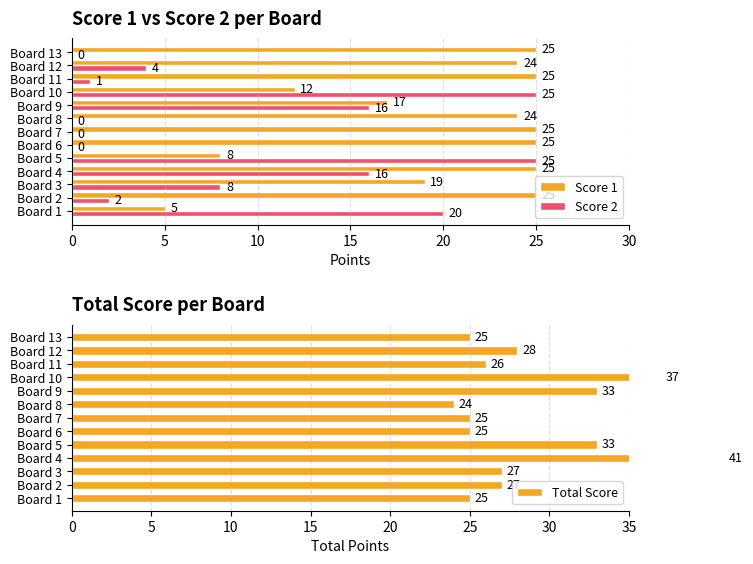

What is the sum of the Score 2 values at Board 8 and Board 1?

20